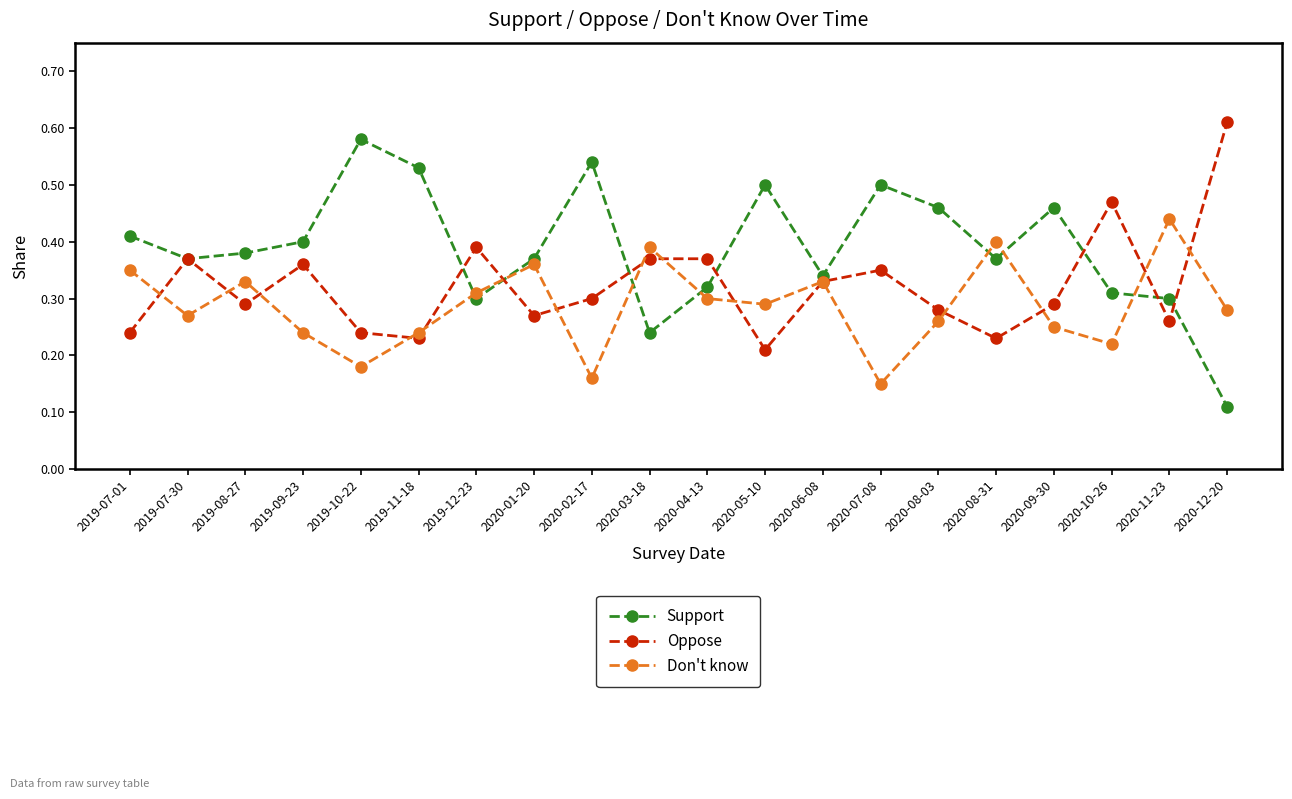

True or false: Don't know and Support cross at least once.

True